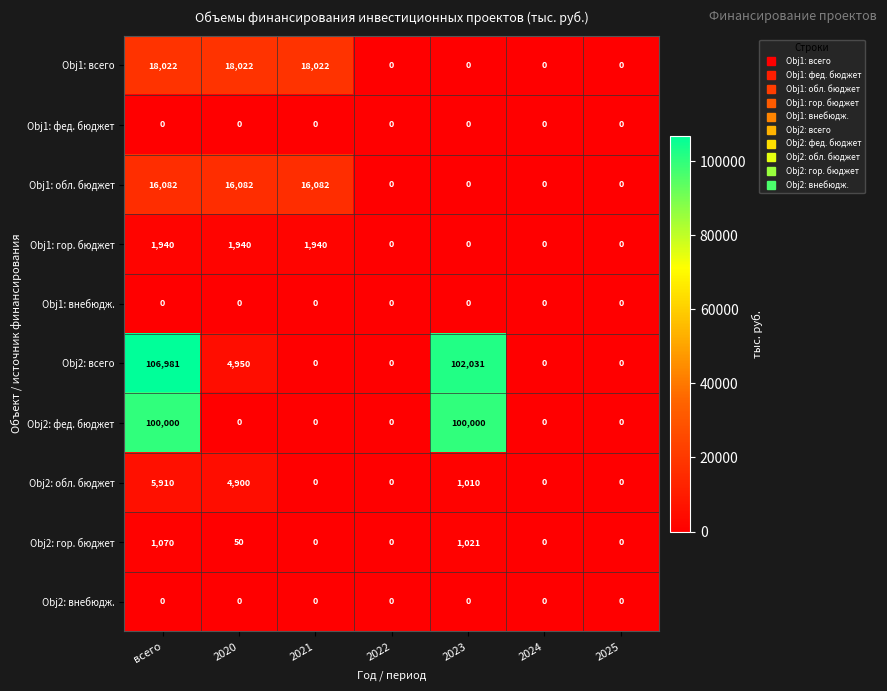

What is the difference between the second highest and minimum values in the Obj2: обл. бюджет series?

4900